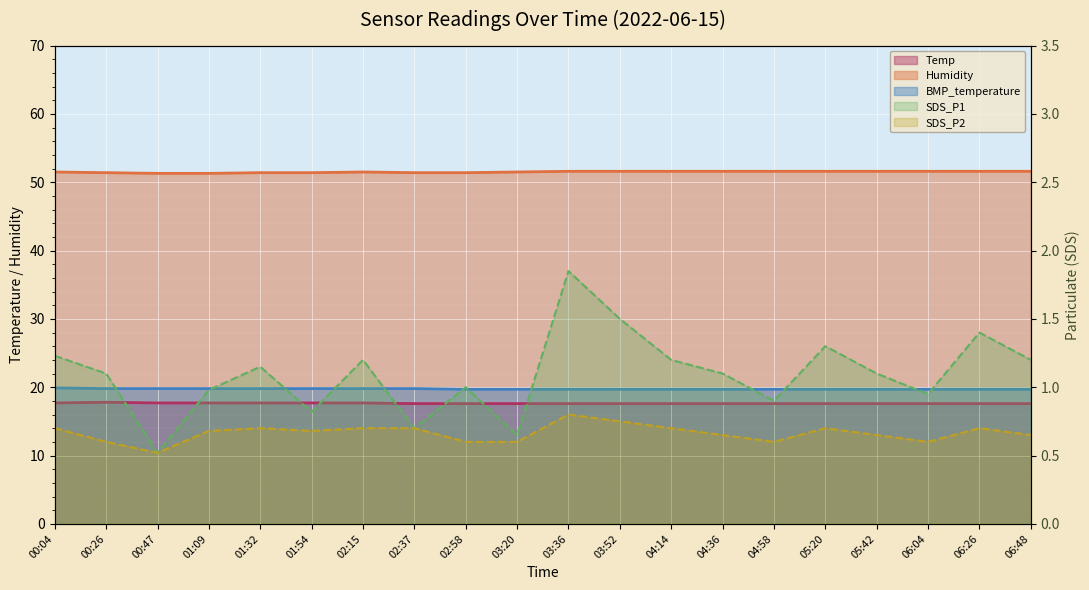

At which category is the sum across all series the highest?

00:04